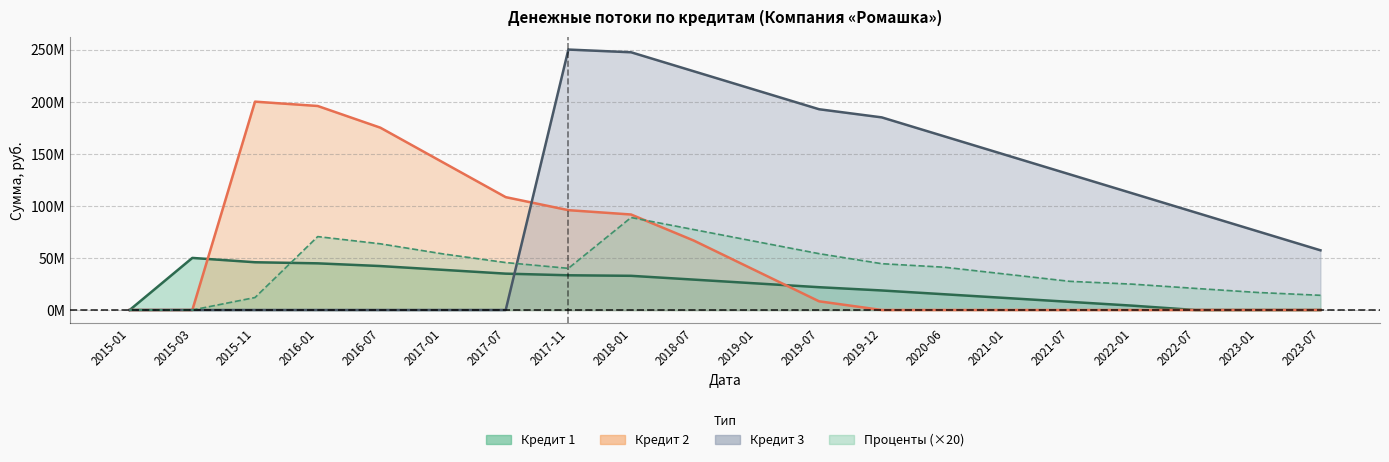

At which label is Остаток долга (Кредит 1) closest to 25000000?

2019-01